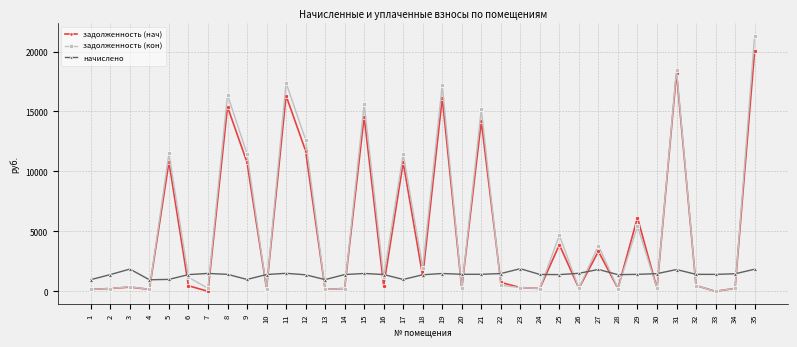

How many series are shown in this chart?

3